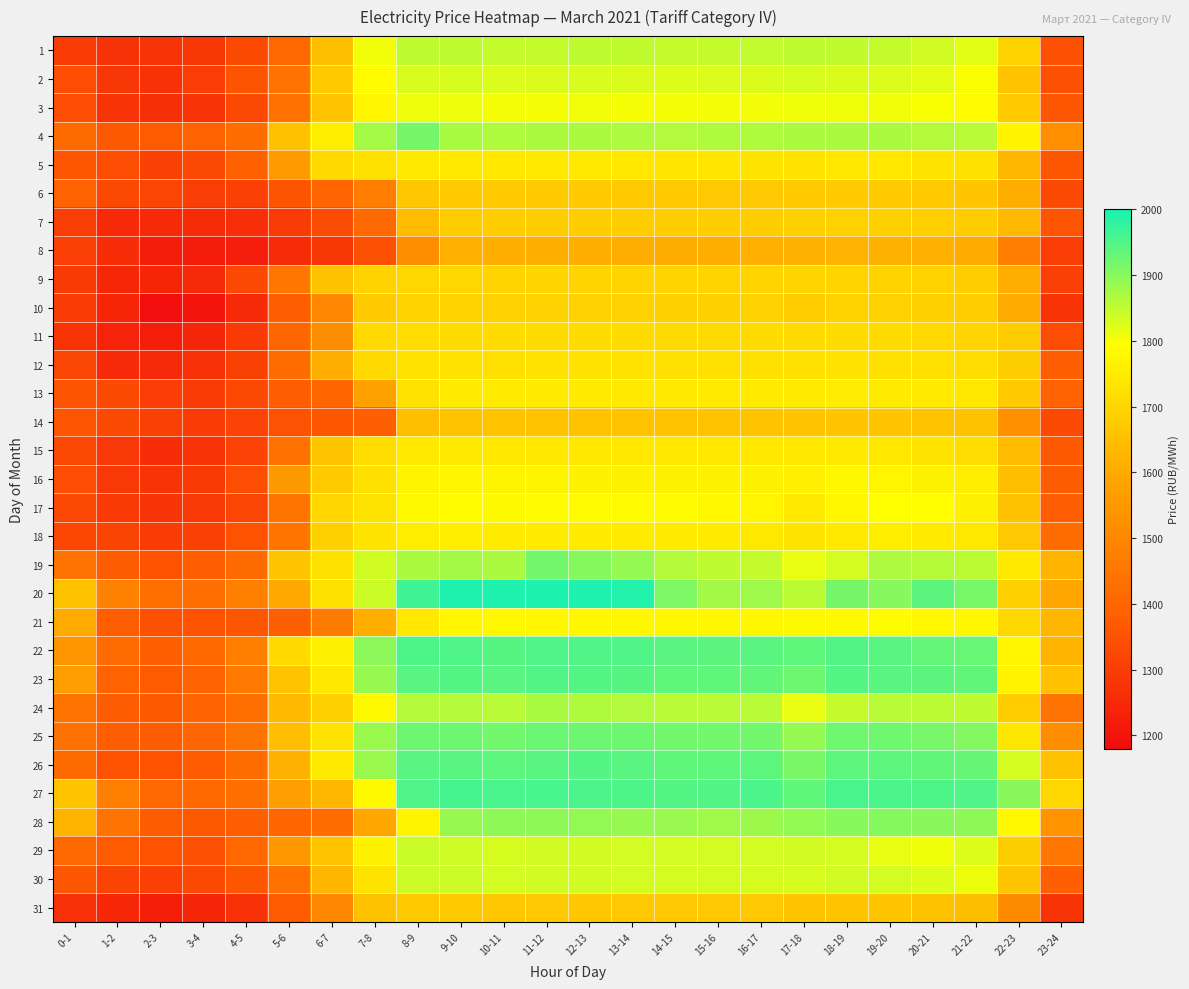

Rank the series by their maximum value, from lowest to highest.

8, 14, 31, 6, 7, 10, 9, 11, 12, 15, 5, 13, 18, 16, 21, 17, 3, 2, 30, 29, 1, 24, 28, 4, 19, 25, 26, 23, 22, 27, 20